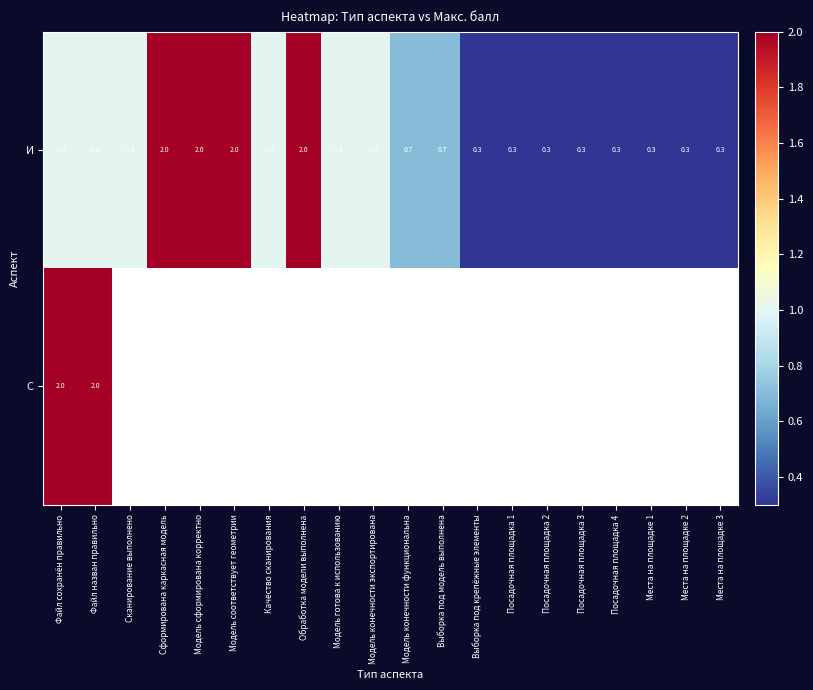

The И series shows 0.3 at Посадочная площадка 2. True or false?

True